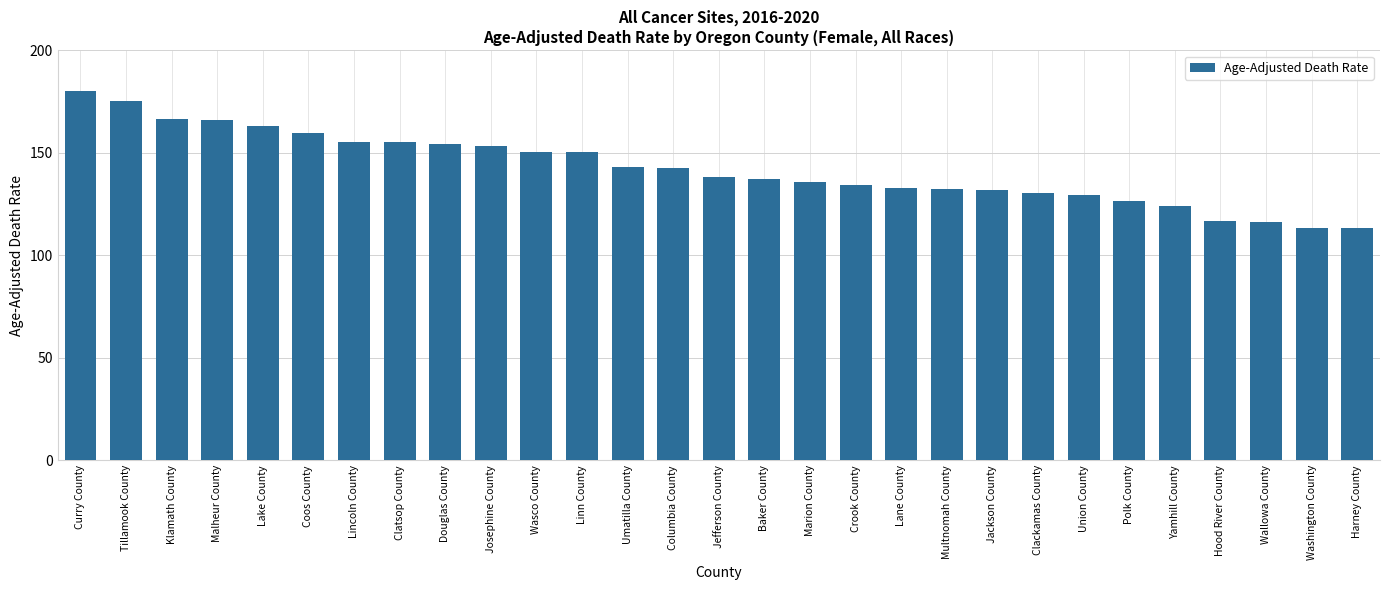

Is it true that the value at Malheur County is 165.9?

True